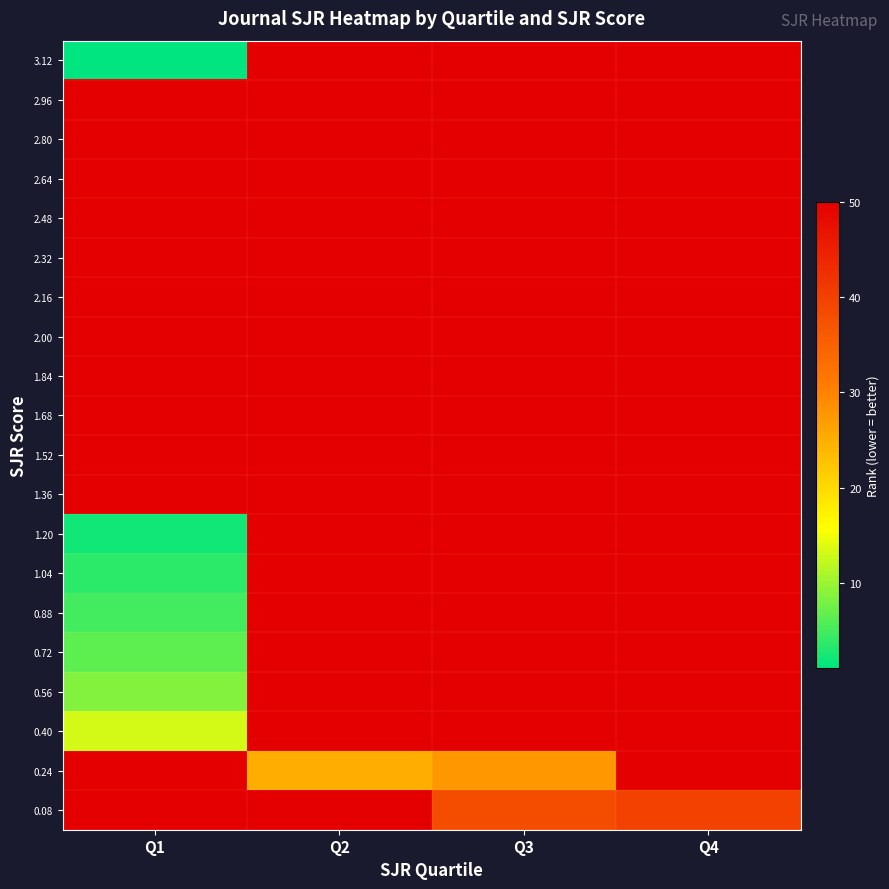

What is the smallest value displayed?

1.0